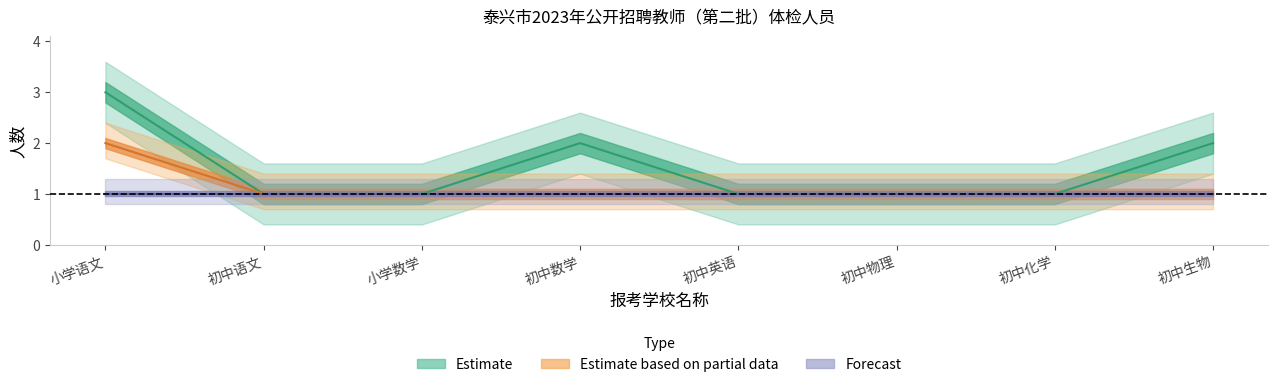

Which has a higher value, 小学语文 or 初中英语?

小学语文